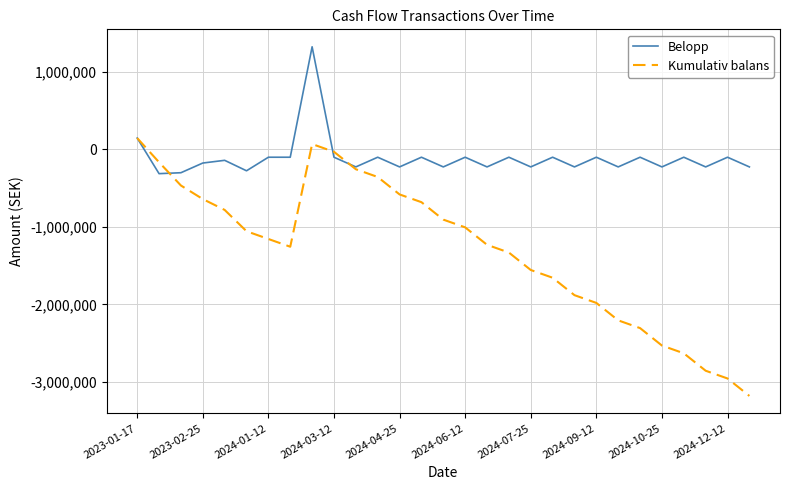

Rank the series by their average value, from lowest to highest.

Kumulativ balans, Belopp